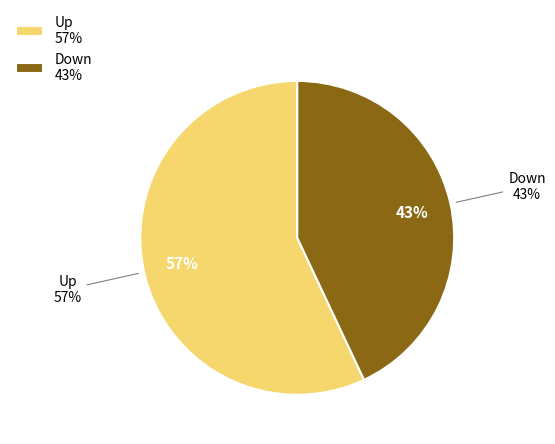

Combined, do down and up account for over 50%?

Yes